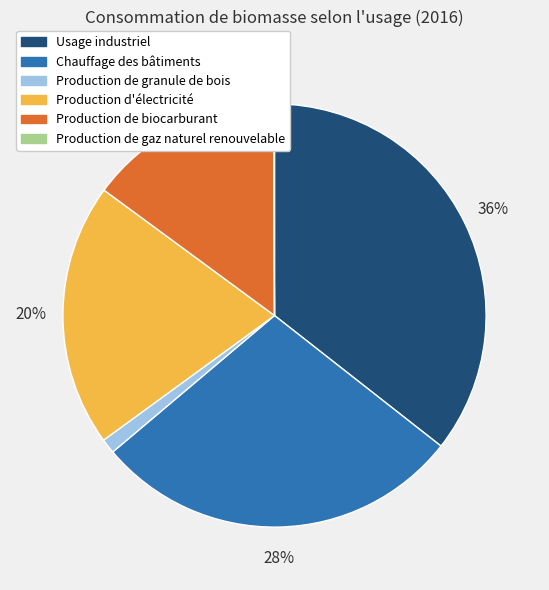

Does Usage industriel represent more than half of the total?

No